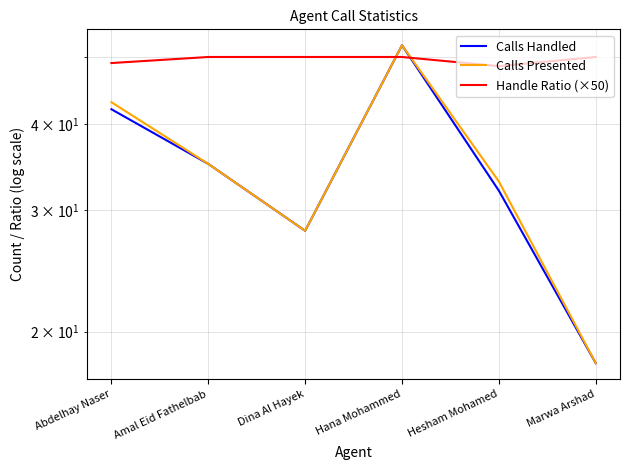

How many Calls Handled values are between 28 and 42?

4